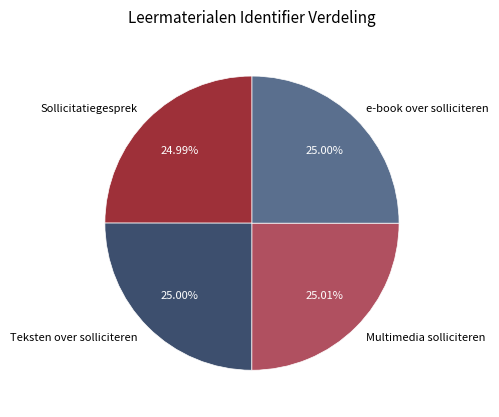

What is the ratio of the value at e-book over solliciteren to the value at Teksten over solliciteren?

1.0